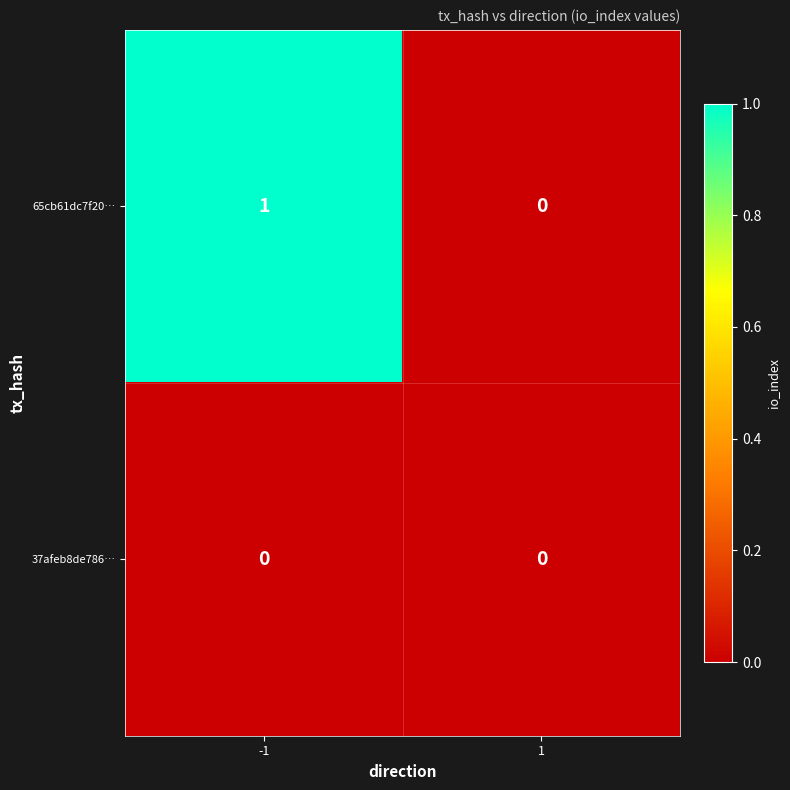

Which series changed the most between -1 and 1?

65cb61dc7f20…